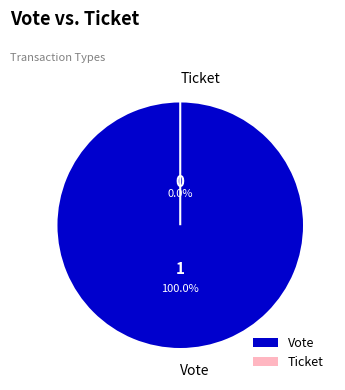

What is the total percentage of Vote and Ticket?

100.0%